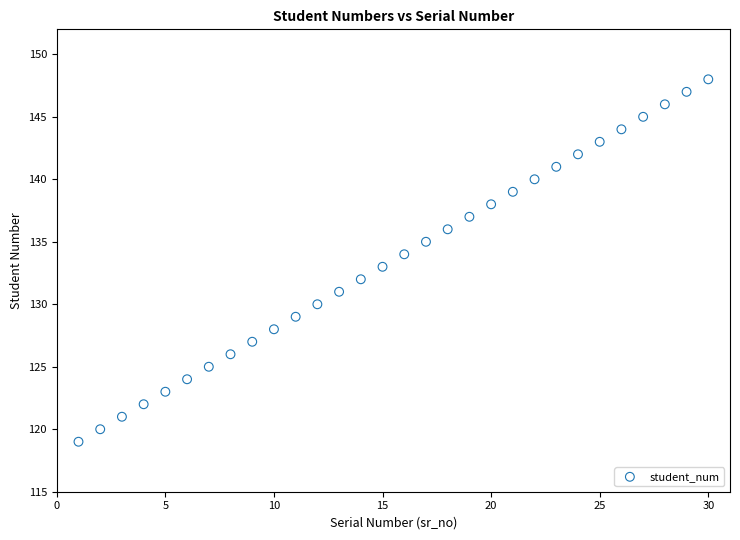

What is the range of Y values (max minus min)?

29